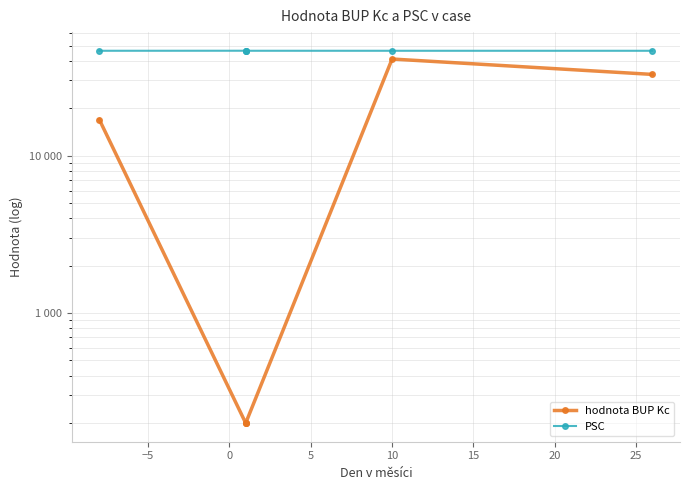

At 15, list the series in order from smallest to largest.

hodnota BUP Kc, PSC